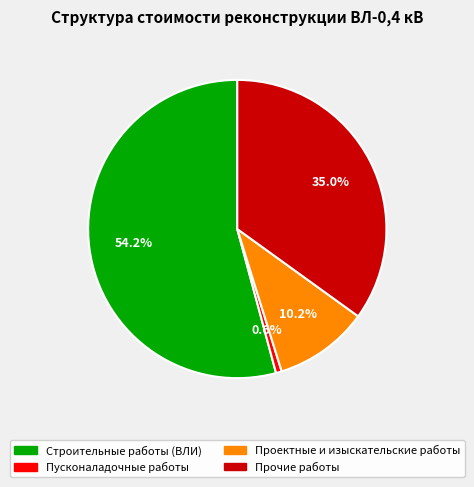

What percentage is the Прочие работы slice, to the nearest percent?

35%